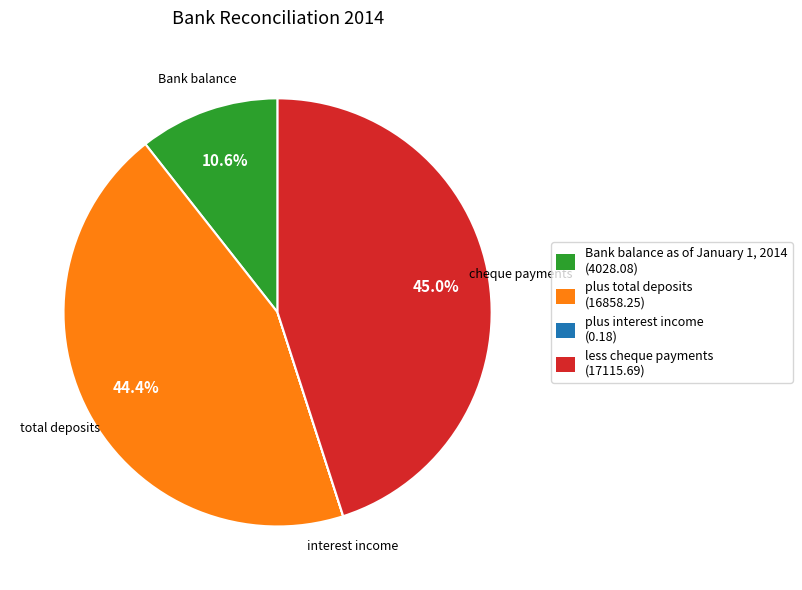

Which slice is the largest?

less cheque payments